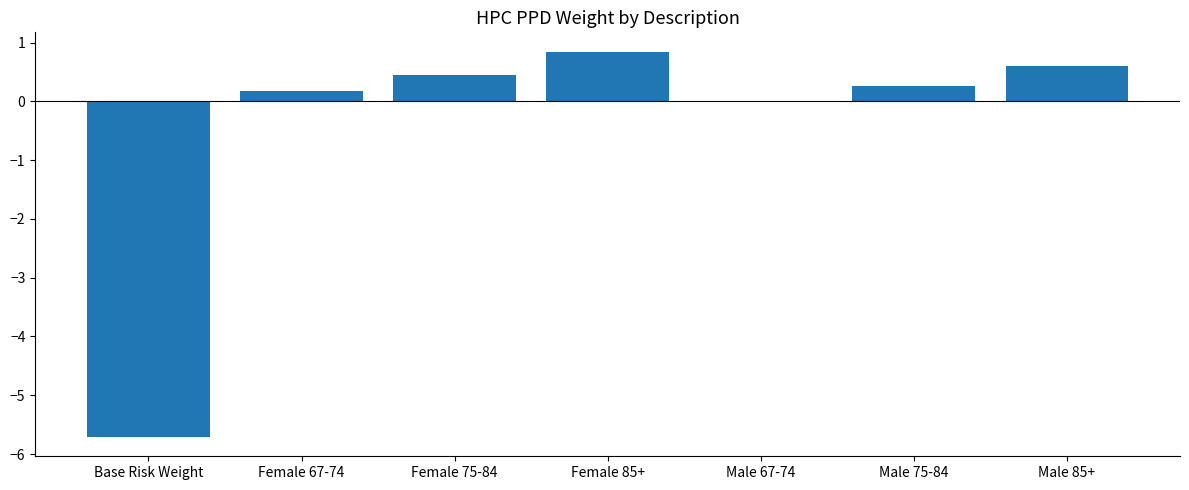

Are the bars horizontal?

No